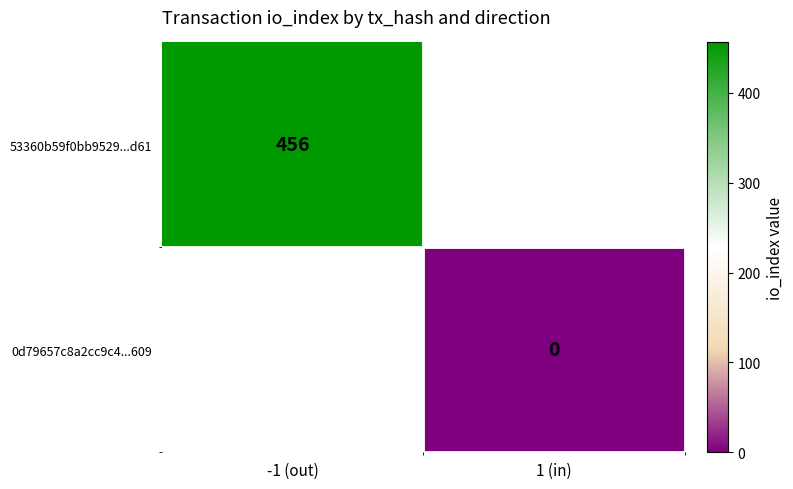

The 53360b59f0bb9529...d61 series shows 456 at -1 (out). True or false?

True